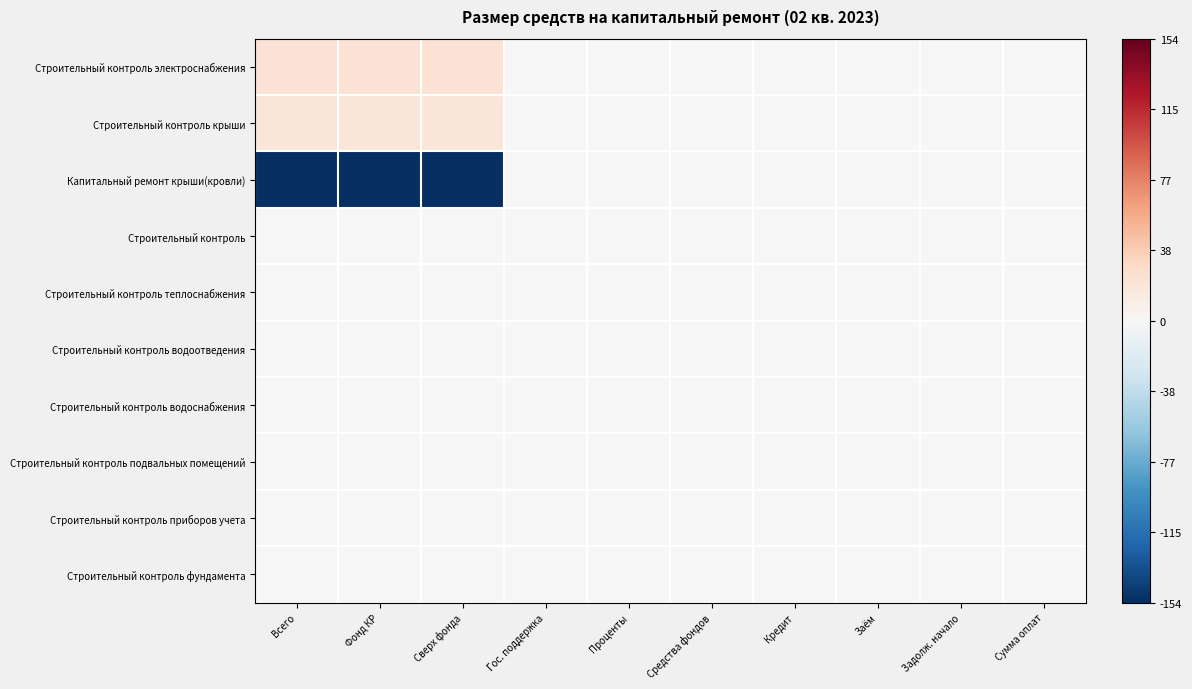

Reading left to right, transcribe all the data shown in this chart.

Строительный контроль электроснабжения: Всего=22.2	Фонд КР=22.2	Сверх фонда=22.2	Гос. поддержка=0.0	Проценты=0.0	Средства фондов=0.0	Кредит=0.0	Заём=0.0	Задолж. начало=0.0	Сумма оплат=0.0
Строительный контроль крыши: Всего=18.8	Фонд КР=18.8	Сверх фонда=18.8	Гос. поддержка=0.0	Проценты=0.0	Средства фондов=0.0	Кредит=0.0	Заём=0.0	Задолж. начало=0.0	Сумма оплат=0.0
Капитальный ремонт крыши(кровли): Всего=-153.6	Фонд КР=-153.6	Сверх фонда=-153.6	Гос. поддержка=0.0	Проценты=0.0	Средства фондов=0.0	Кредит=0.0	Заём=0.0	Задолж. начало=0.0	Сумма оплат=0.0
Строительный контроль: Всего=0.0	Фонд КР=0.0	Сверх фонда=0.0	Гос. поддержка=0.0	Проценты=0.0	Средства фондов=0.0	Кредит=0.0	Заём=0.0	Задолж. начало=0.0	Сумма оплат=0.0
Строительный контроль теплоснабжения: Всего=0.0	Фонд КР=0.0	Сверх фонда=0.0	Гос. поддержка=0.0	Проценты=0.0	Средства фондов=0.0	Кредит=0.0	Заём=0.0	Задолж. начало=0.0	Сумма оплат=0.0
Строительный контроль водоотведения: Всего=0.0	Фонд КР=0.0	Сверх фонда=0.0	Гос. поддержка=0.0	Проценты=0.0	Средства фондов=0.0	Кредит=0.0	Заём=0.0	Задолж. начало=0.0	Сумма оплат=0.0
Строительный контроль водоснабжения: Всего=0.0	Фонд КР=0.0	Сверх фонда=0.0	Гос. поддержка=0.0	Проценты=0.0	Средства фондов=0.0	Кредит=0.0	Заём=0.0	Задолж. начало=0.0	Сумма оплат=0.0
Строительный контроль подвальных помещений: Всего=0.0	Фонд КР=0.0	Сверх фонда=0.0	Гос. поддержка=0.0	Проценты=0.0	Средства фондов=0.0	Кредит=0.0	Заём=0.0	Задолж. начало=0.0	Сумма оплат=0.0
Строительный контроль приборов учета: Всего=0.0	Фонд КР=0.0	Сверх фонда=0.0	Гос. поддержка=0.0	Проценты=0.0	Средства фондов=0.0	Кредит=0.0	Заём=0.0	Задолж. начало=0.0	Сумма оплат=0.0
Строительный контроль фундамента: Всего=0.0	Фонд КР=0.0	Сверх фонда=0.0	Гос. поддержка=0.0	Проценты=0.0	Средства фондов=0.0	Кредит=0.0	Заём=0.0	Задолж. начало=0.0	Сумма оплат=0.0